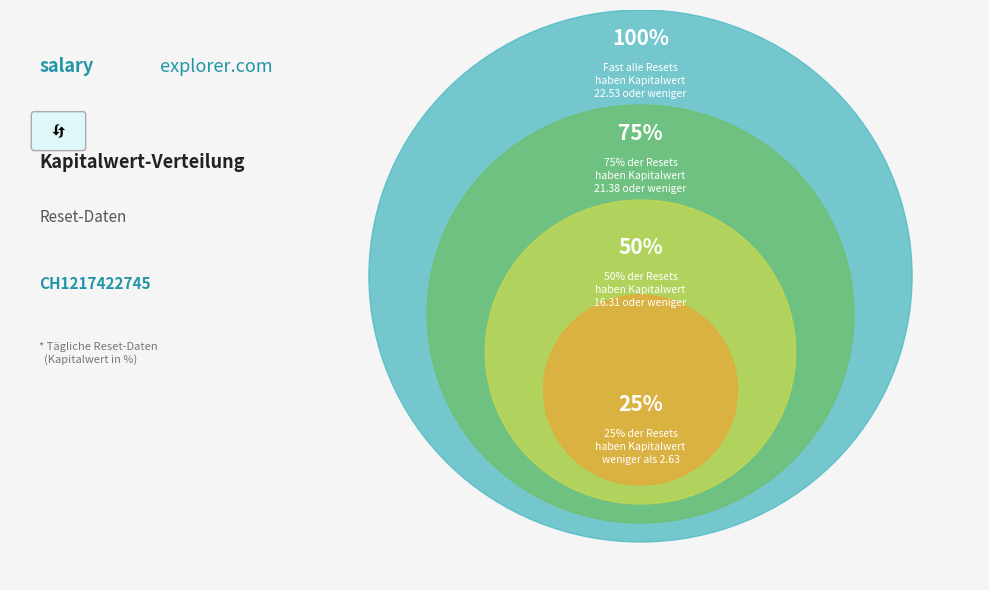

Is 2025-05-06 the majority of the pie?

No